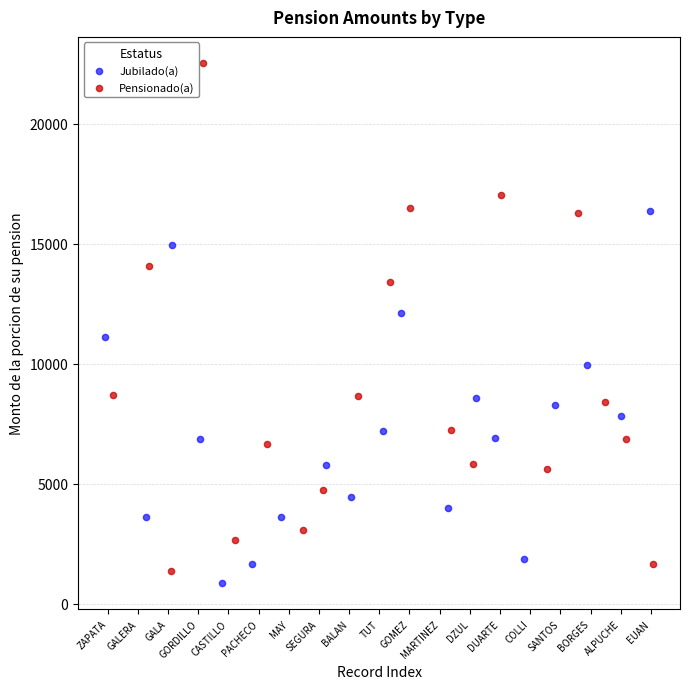

Which series has the widest spread of Y values?

Pensionado(a)